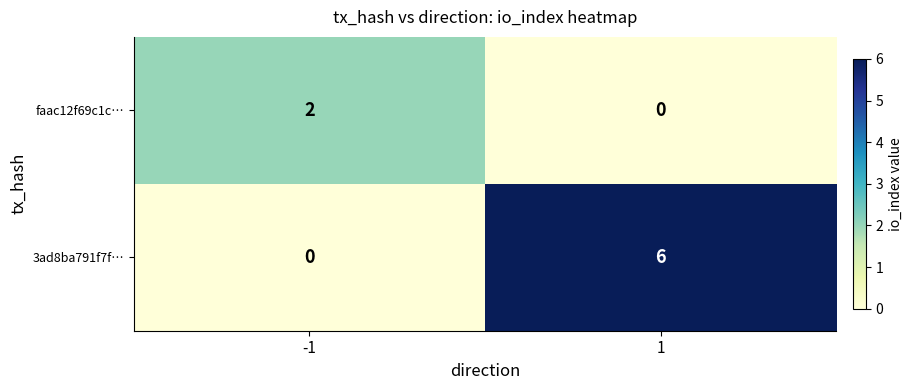

What is the total value across all series at 1?

6